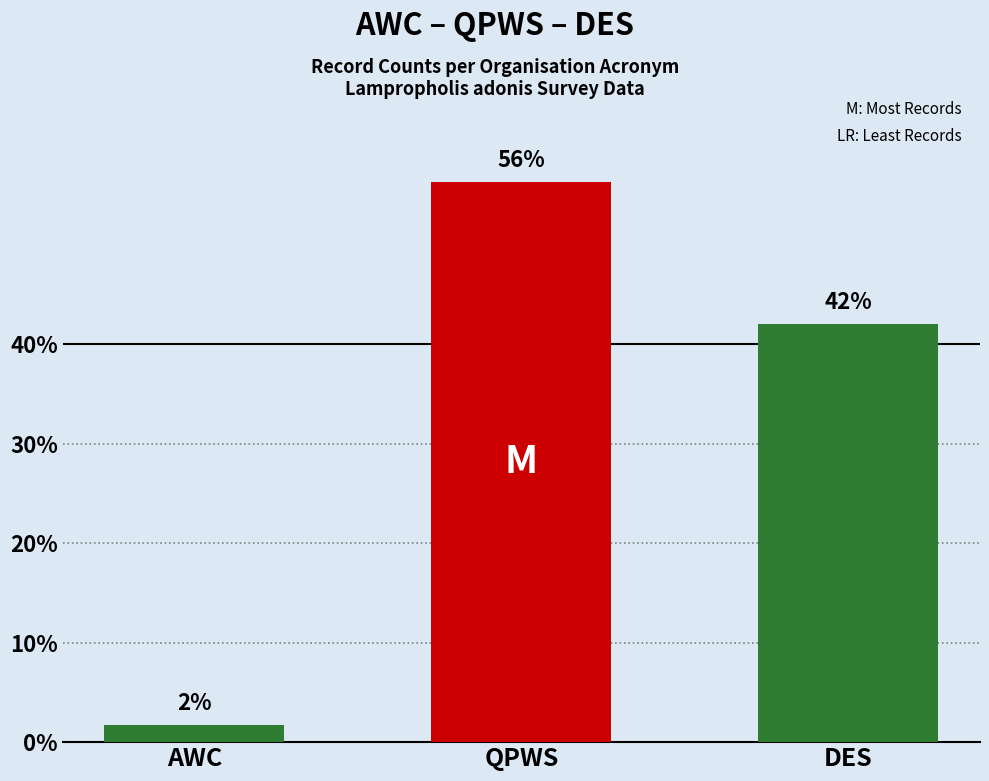

Which has a higher value, QPWS or AWC?

QPWS